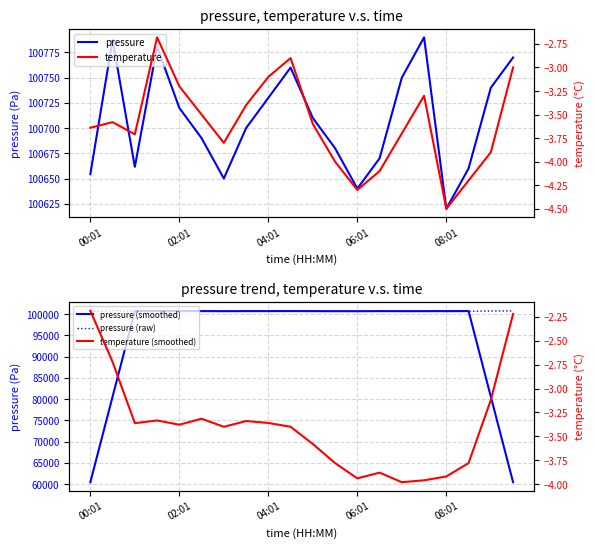

What is the maximum value for pressure?

100790.0